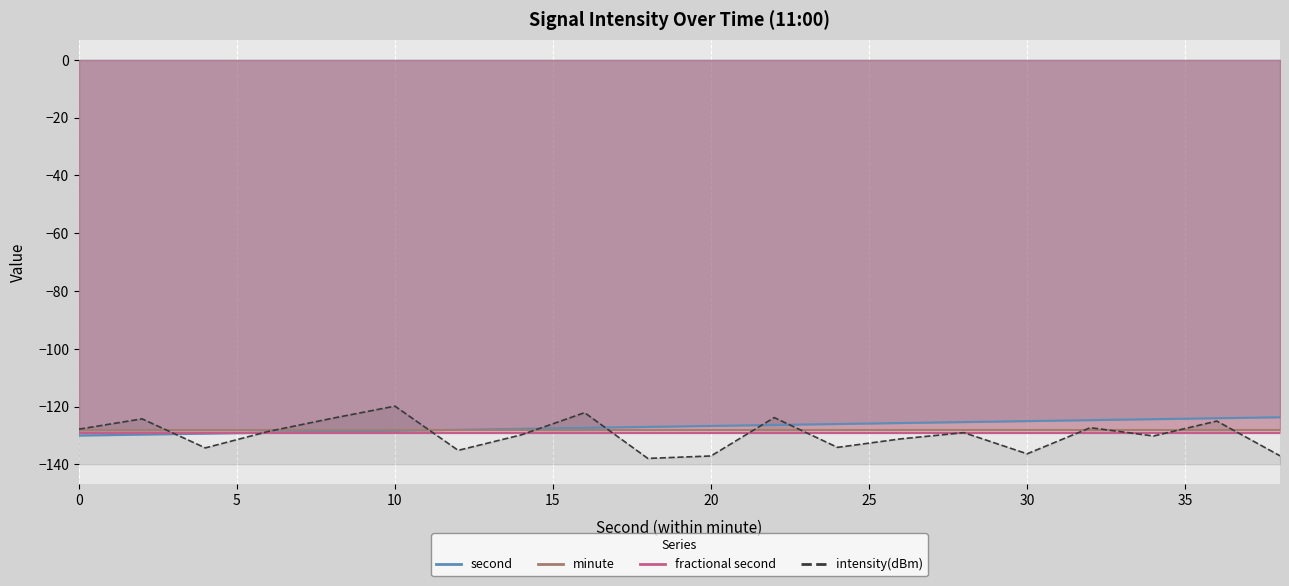

The chart shows a value of -127.8 at 0. True or false?

True